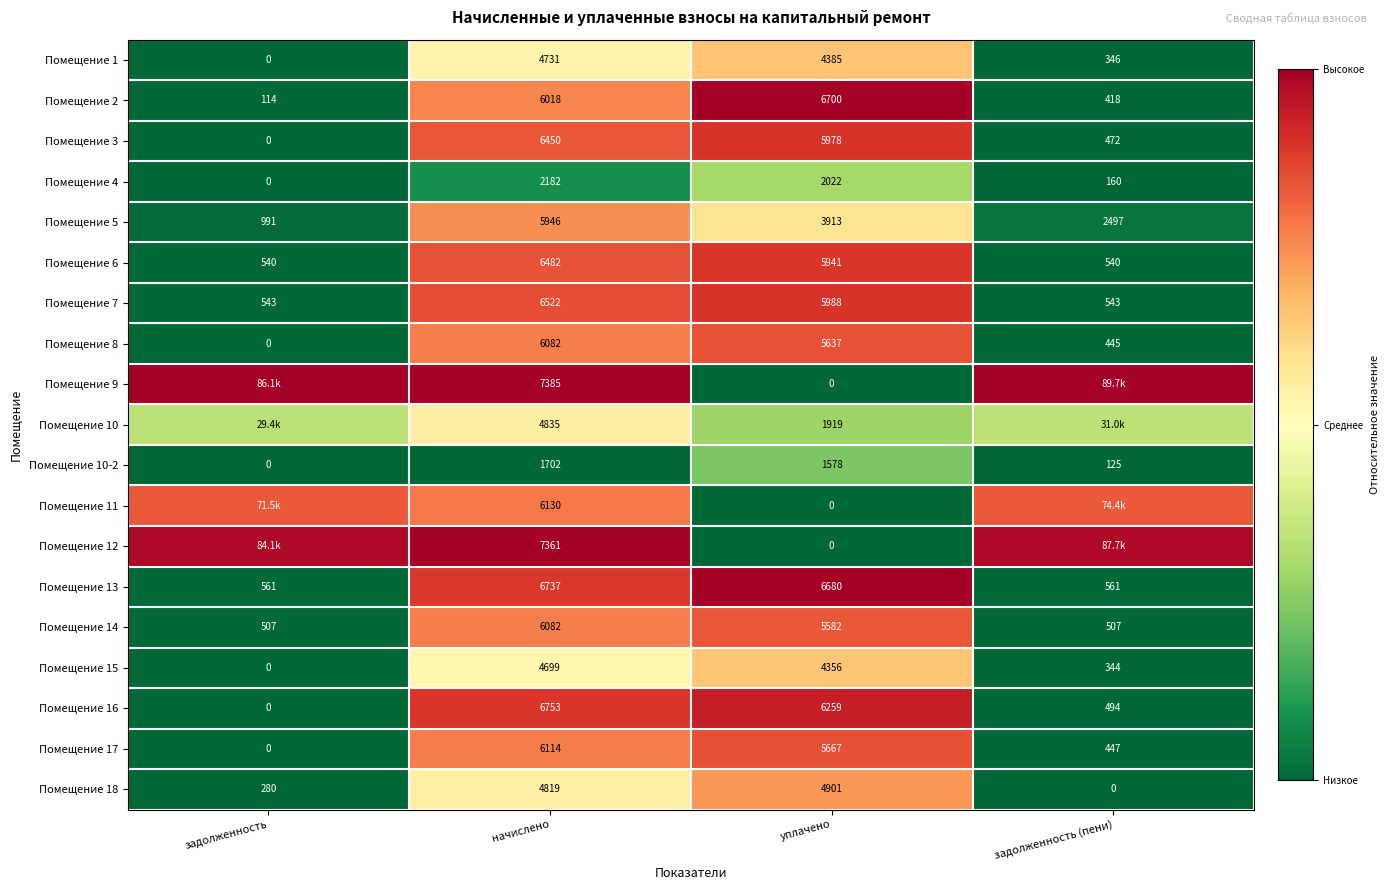

At which label is Помещение 18 closest to 2450?

задолженность